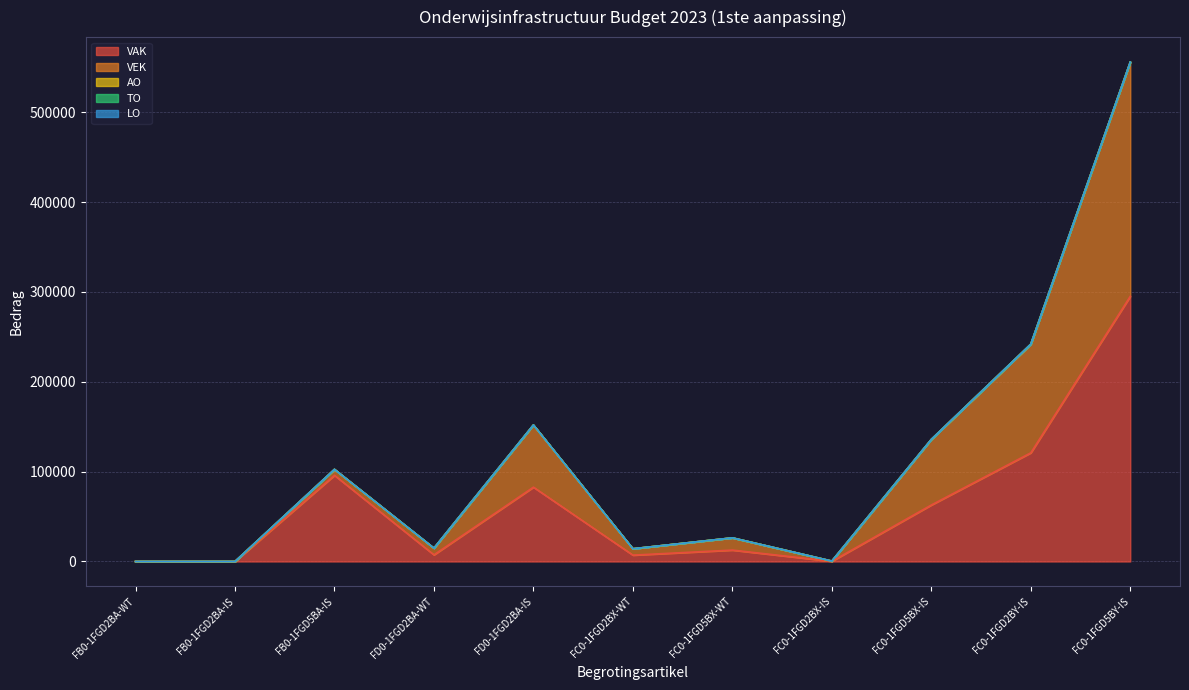

Rank the categories by VAK value from lowest to highest.

FB0-1FGD2BA-WT, FB0-1FGD2BA-IS, FC0-1FGD2BX-IS, FC0-1FGD2BX-WT, FD0-1FGD2BA-WT, FC0-1FGD5BX-WT, FC0-1FGD5BX-IS, FD0-1FGD2BA-IS, FB0-1FGD5BA-IS, FC0-1FGD2BY-IS, FC0-1FGD5BY-IS